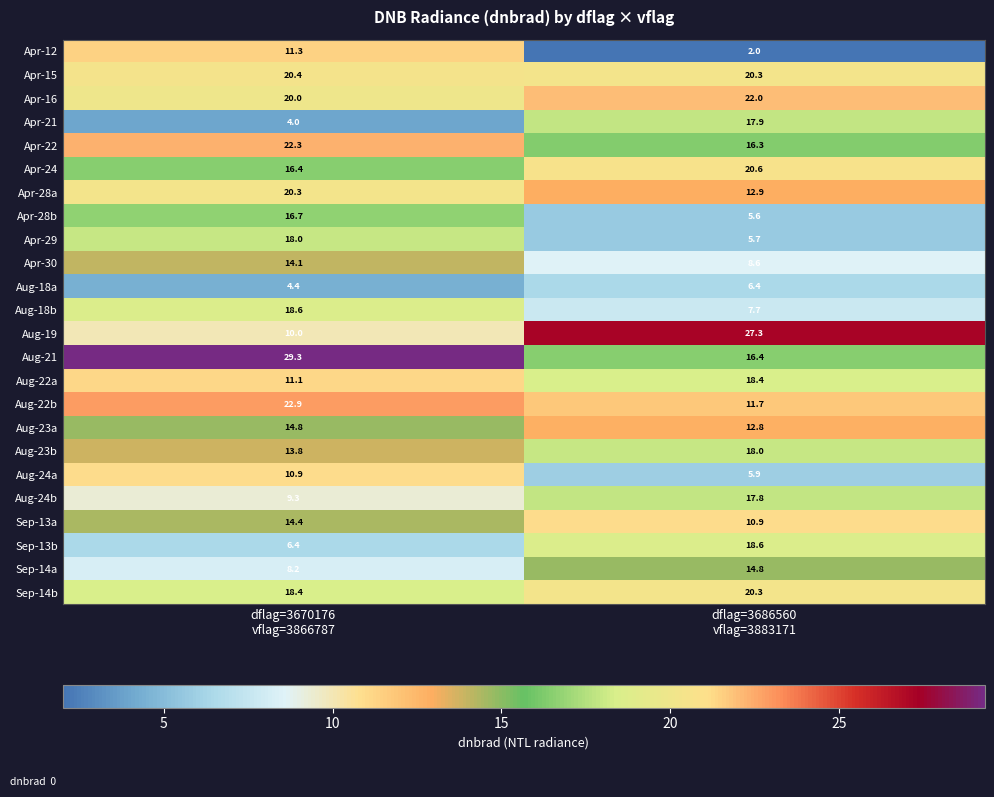

Which series has the largest range (max minus min)?

Aug-19